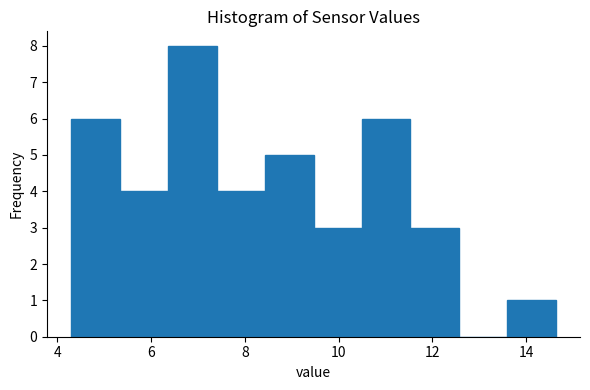

Reading left to right, transcribe this chart: for each bar, give the range it covers on the x-axis and its height. Neither the bar edges nor the heights are printed on the chart, so give them approximately, as read against the axes.

4.4 to 5.4: 6
5.4 to 6.4: 4
6.4 to 7.4: 8
7.4 to 8.4: 4
8.4 to 9.4: 5
9.4 to 10.4: 3
10.4 to 11.6: 6
11.6 to 12.6: 3
12.6 to 13.6: 0
13.6 to 14.6: 1